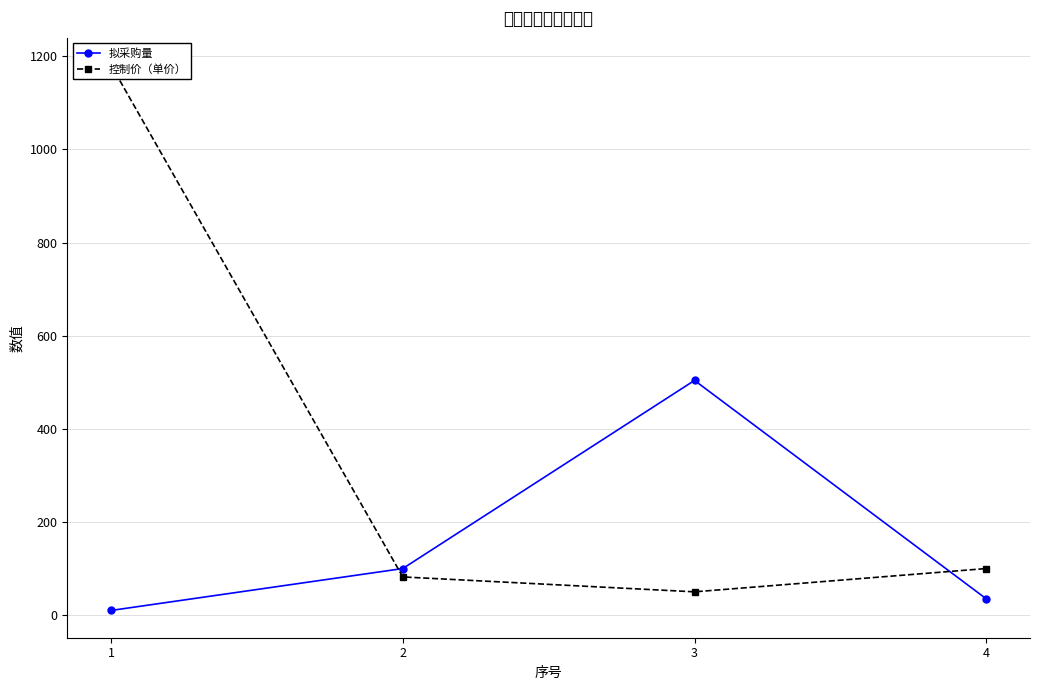

What is the sum of the 控制价（单价） values at 4 and 2?

182